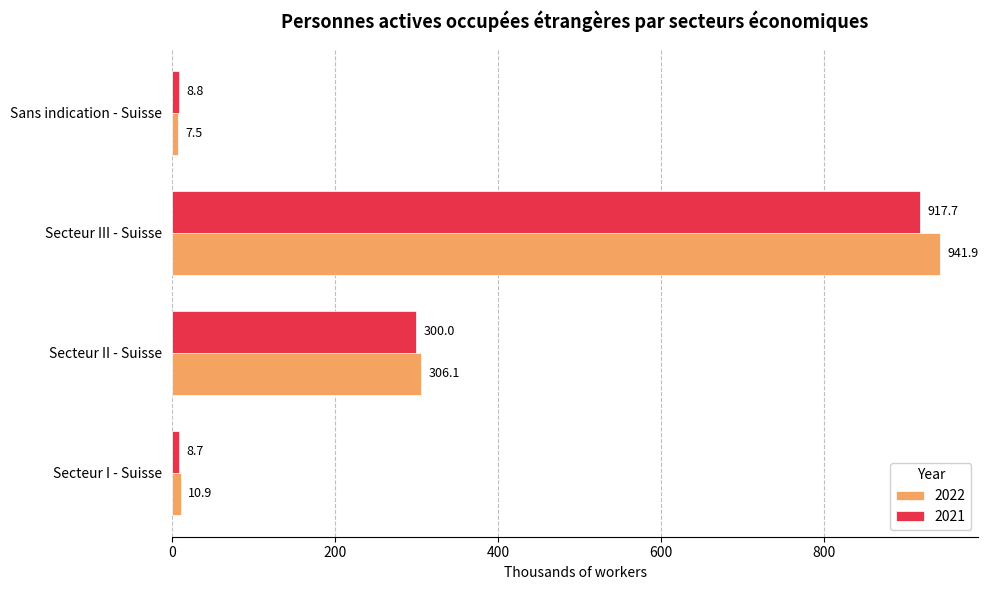

List the series in order of their peak value, highest first.

2022, 2021